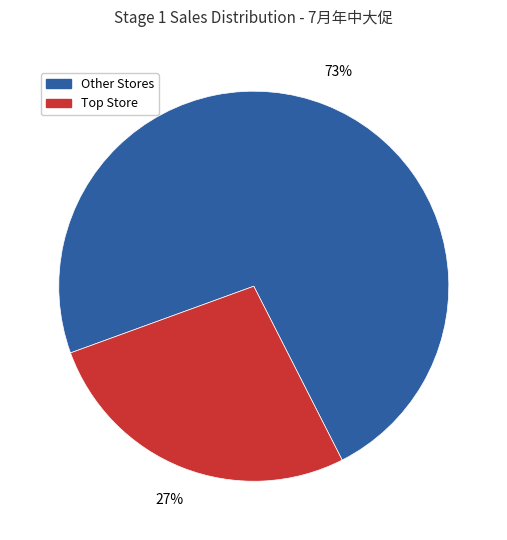

Which slice is the smallest?

Top Store